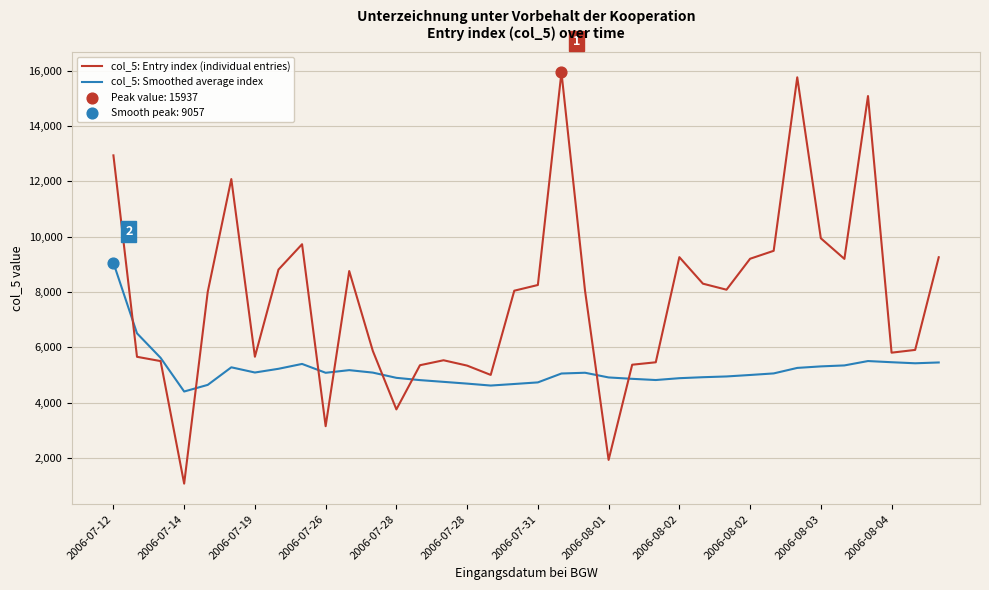

What is the lowest value of the col_5: Entry index (individual entries) series?

1081.0